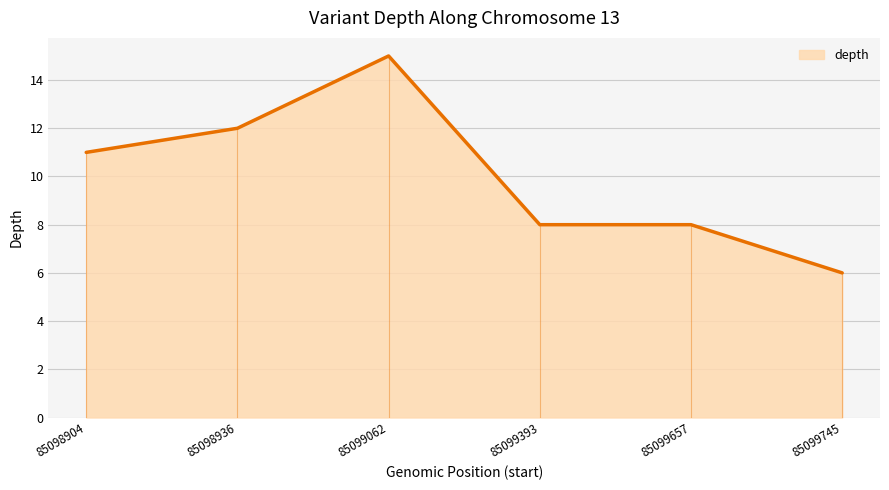

Reading right to left, transcribe all the data shown in this chart.

85099745=6	85099657=8	85099393=8	85099062=15	85098936=12	85098904=11